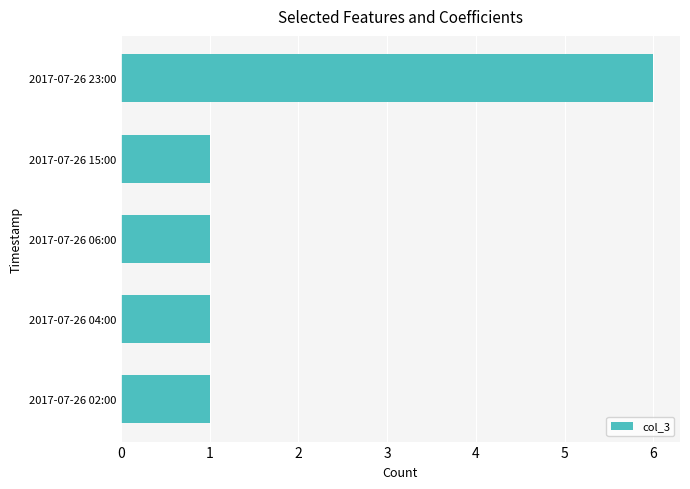

What is the difference between the maximum and minimum values?

5